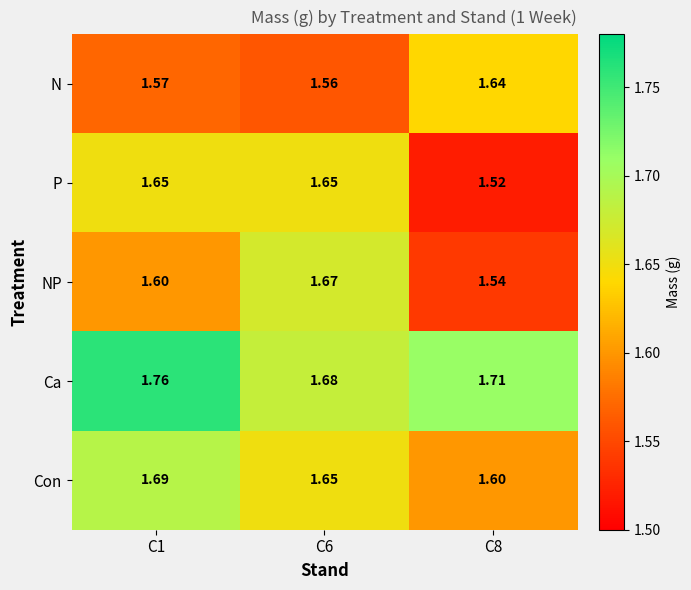

Which series has the largest total across all categories?

Ca